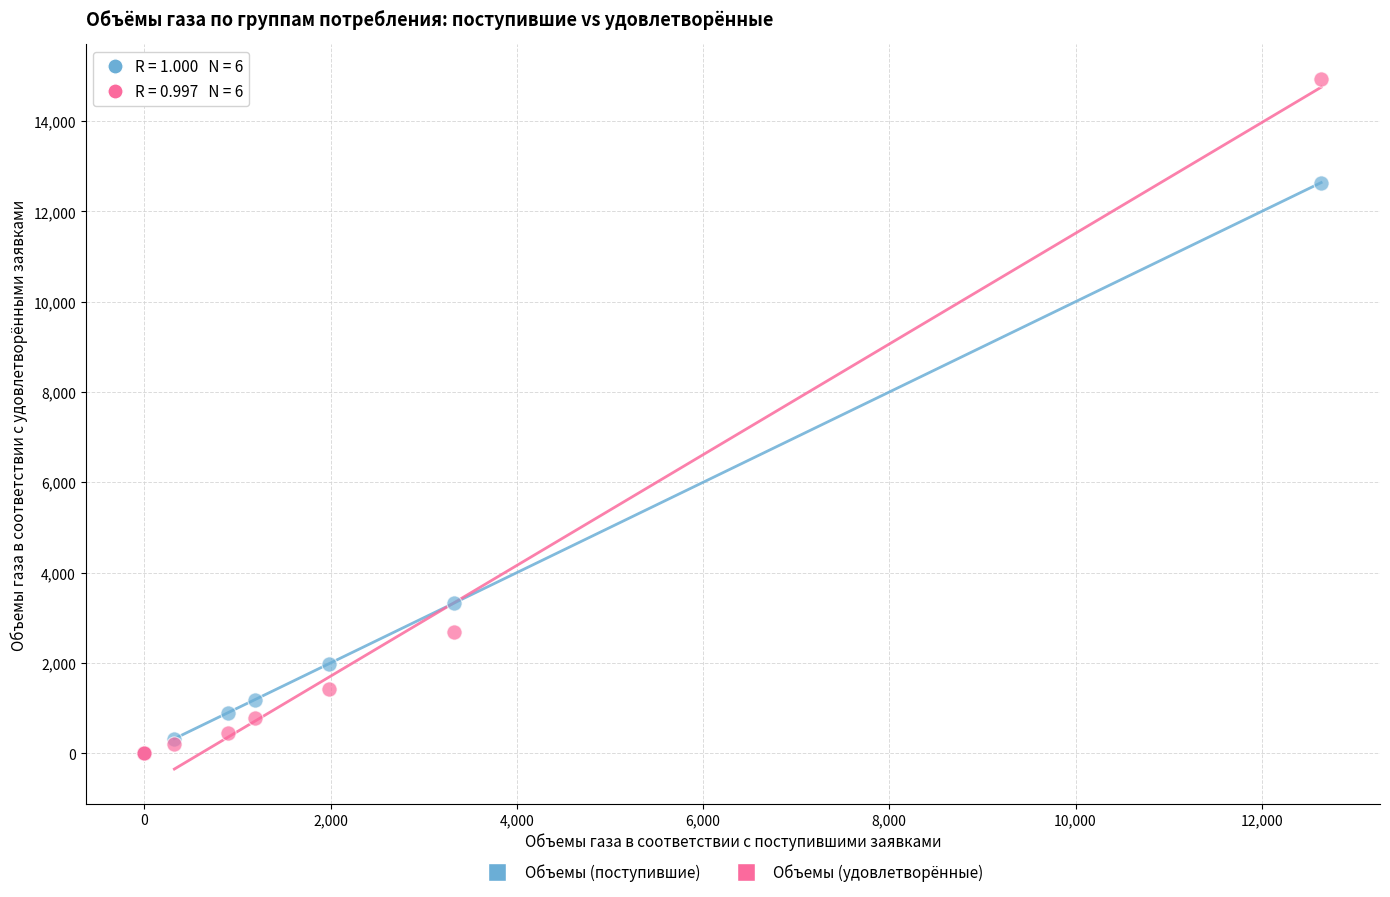

Across all series, what Y value is closest to 7466?

3322.5